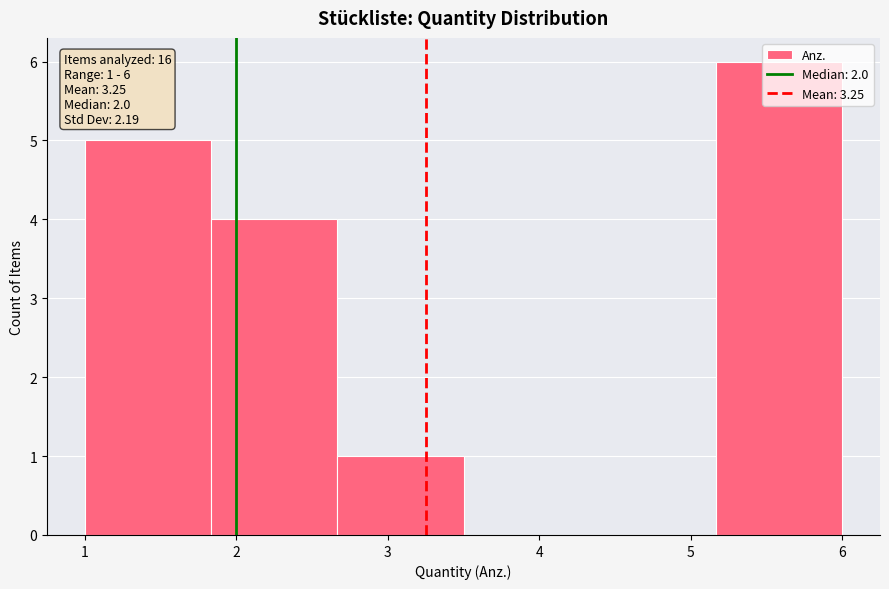

Which range on the x-axis has the tallest bar?

5.2 to 6.0